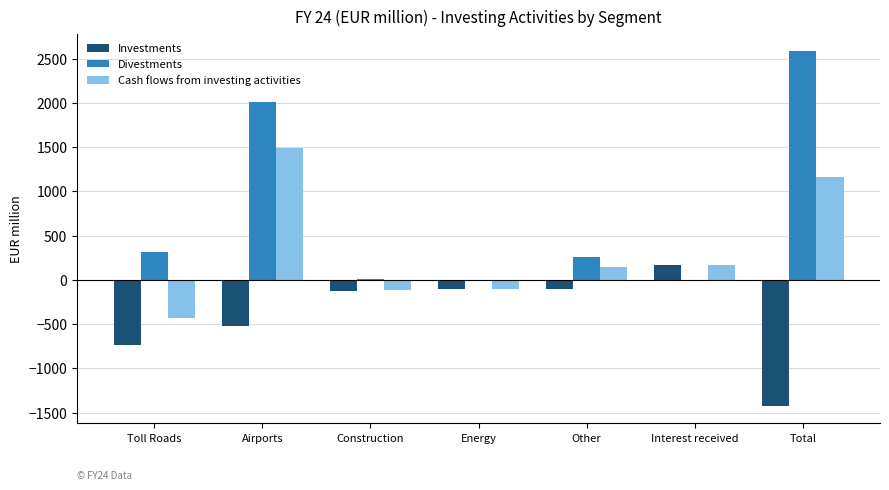

Does the chart contain stacked bars?

No